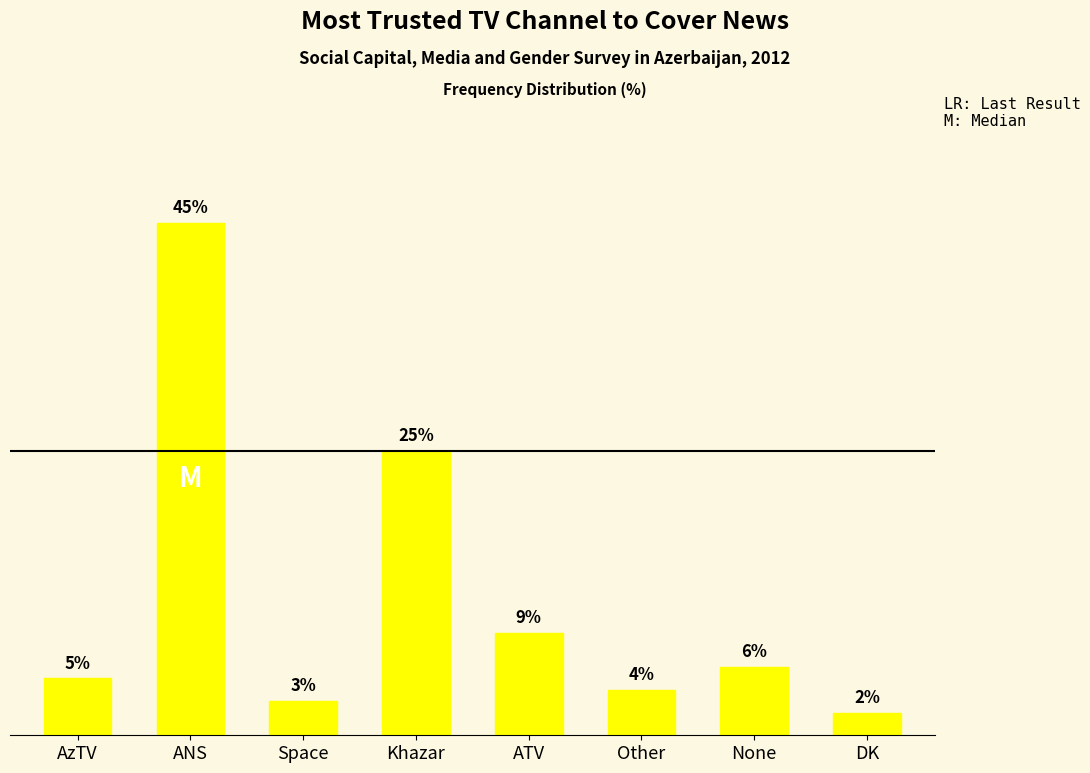

List the labels in order of value, smallest first.

DK, Space, Other, AzTV, None, ATV, Khazar, ANS